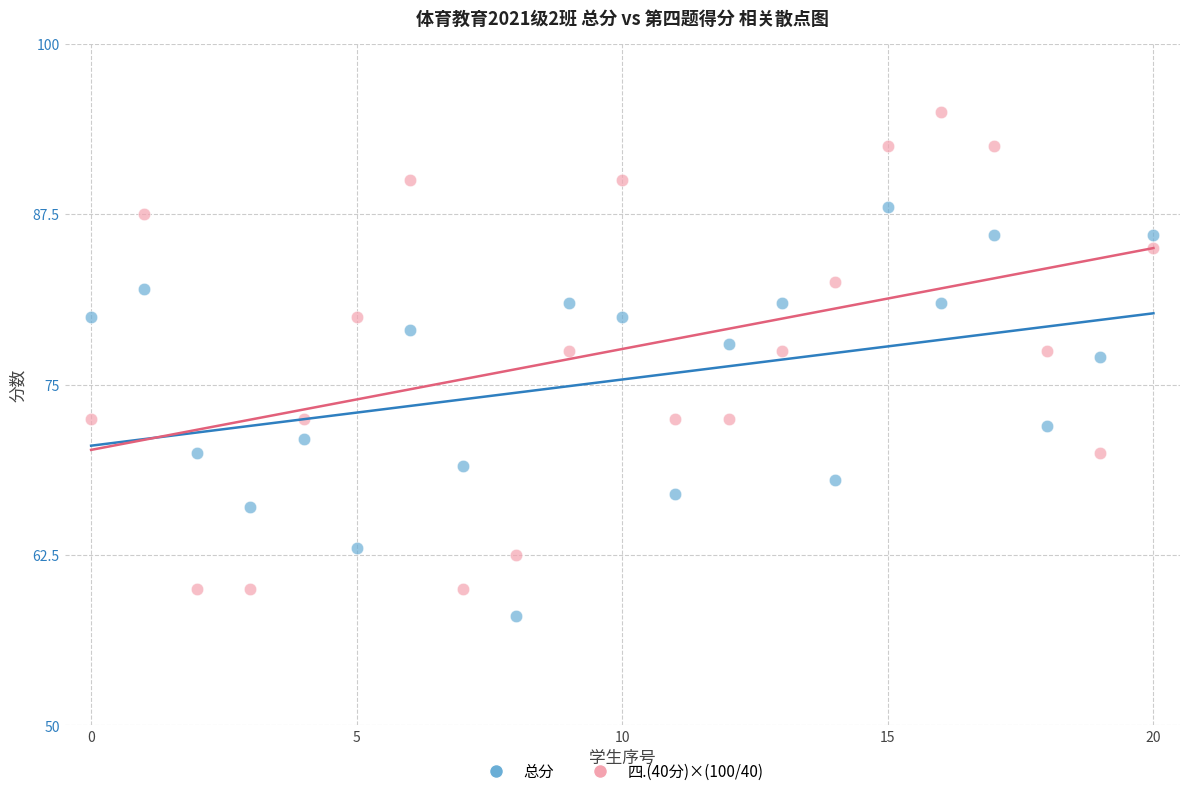

Across all series, what Y value is closest to 76?

77.0